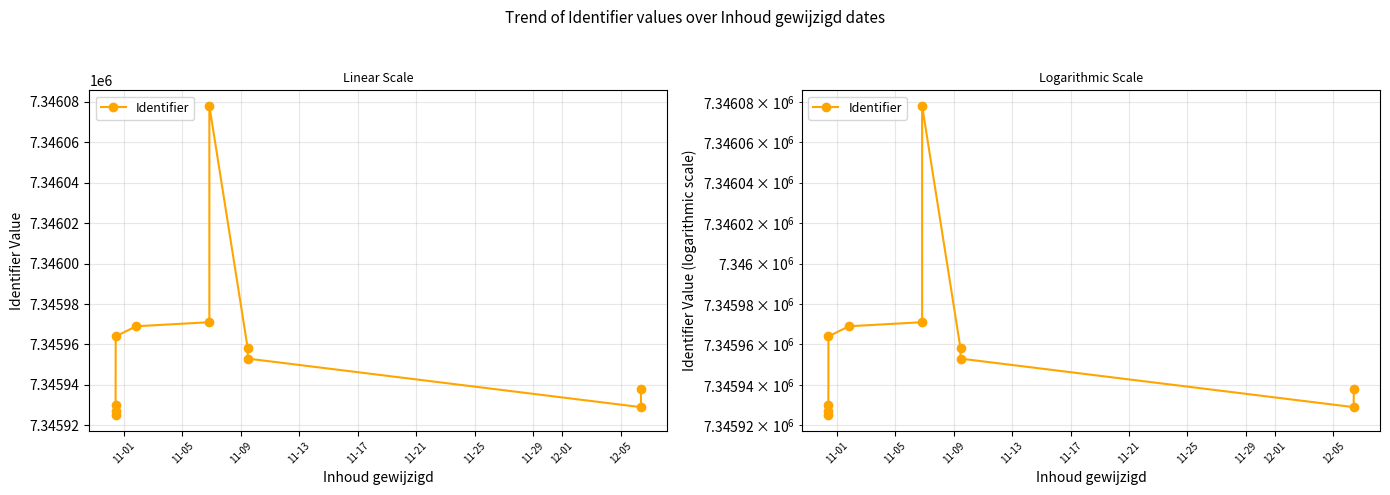

Reading left to right, extract all data points from this chart.

7345925	7345927	7345930	7345964	7345969	7345971	7346078	7345958	7345953	7345929	7345938